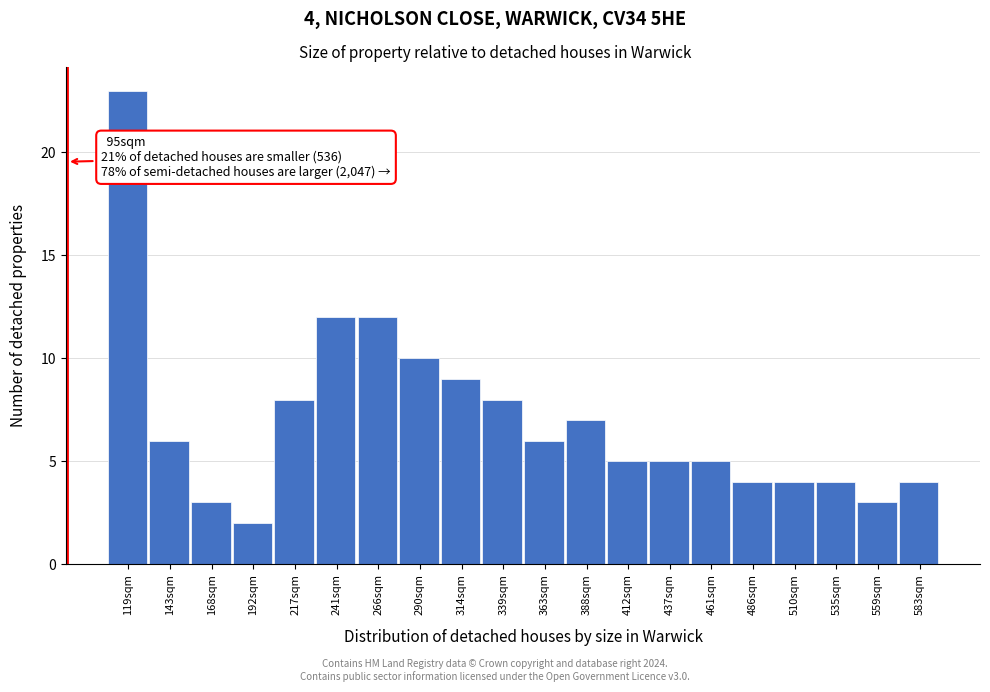

Reading left to right, transcribe all the data shown in this chart.

23	6	3	2	8	12	12	10	9	8	6	7	5	5	5	4	4	4	3	4